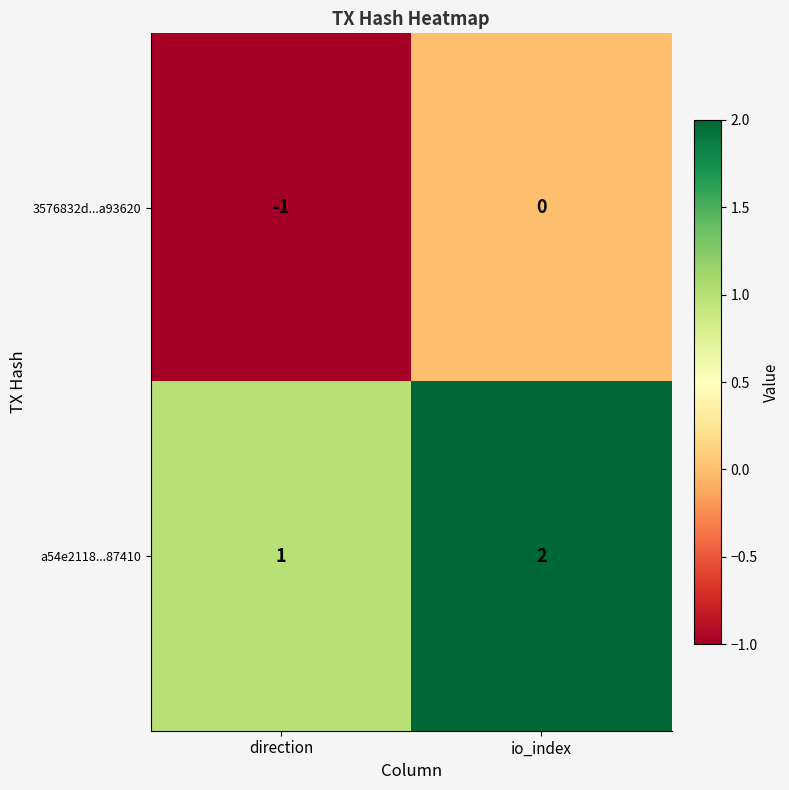

Which series has the largest total across all categories?

a54e2118...87410